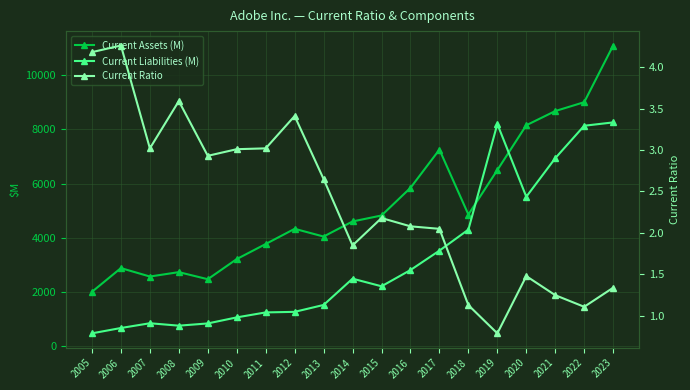

Reading left to right, what are all the values shown in this chart?

Current Assets (M): 2005=2009.0	2006=2884.0	2007=2573.0	2008=2735.0	2009=2474.0	2010=3216.0	2011=3771.0	2012=4331.0	2013=4046.0	2014=4602.0	2015=4822.0	2016=5840.0	2017=7248.0	2018=4857.0	2019=6495.0	2020=8146.0	2021=8669.0	2022=8996.0	2023=11084.0
Current Liabilities (M): 2005=480.0	2006=677.0	2007=852.0	2008=763.0	2009=845.0	2010=1068.0	2011=1251.0	2012=1272.0	2013=1526.0	2014=2494.0	2015=2214.0	2016=2812.0	2017=3527.0	2018=4301.0	2019=8191.0	2020=5512.0	2021=6932.0	2022=8128.0	2023=8251.0
Current Ratio: 2005=4.2	2006=4.3	2007=3.0	2008=3.6	2009=2.9	2010=3.0	2011=3.0	2012=3.4	2013=2.6	2014=1.9	2015=2.2	2016=2.1	2017=2.0	2018=1.1	2019=0.8	2020=1.5	2021=1.2	2022=1.1	2023=1.3